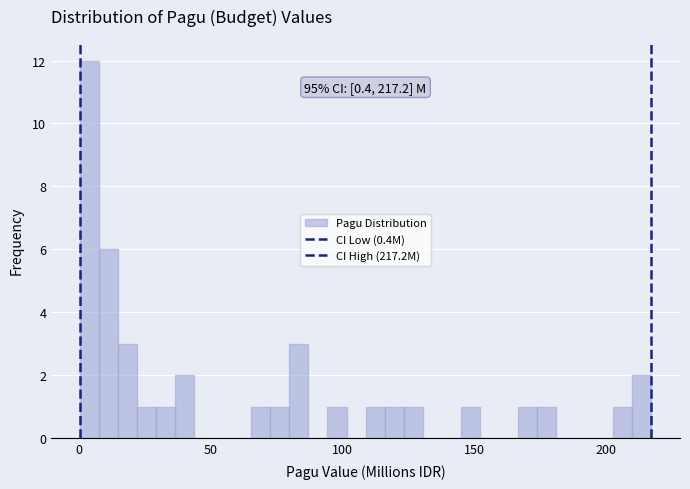

Read against the x-axis, roughly where is the centre of the tallest bar?

5